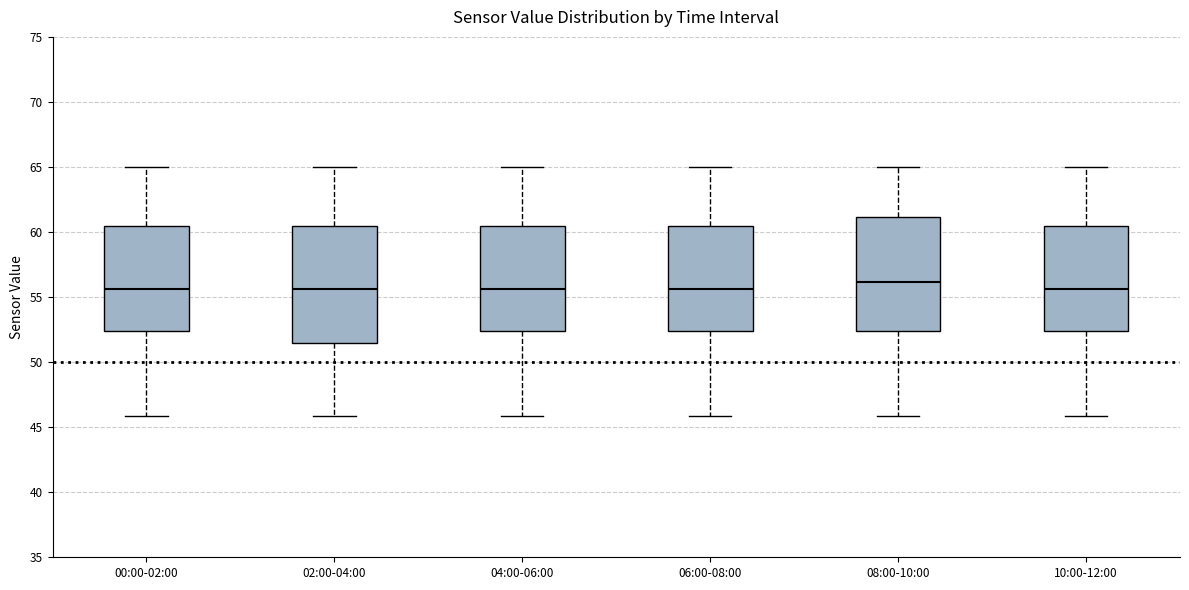

Reading left to right, read every box against the y-axis: the position of its median line, the range the box covers, and the ends of its whiskers. The values are not printed on the chart, so give them approximately, as read against the axis.

00:00-02:00: median 55.5, box 52.5 to 60.5, whiskers 46.0 to 65.0
02:00-04:00: median 55.5, box 51.5 to 60.5, whiskers 46.0 to 65.0
04:00-06:00: median 55.5, box 52.5 to 60.5, whiskers 46.0 to 65.0
06:00-08:00: median 55.5, box 52.5 to 60.5, whiskers 46.0 to 65.0
08:00-10:00: median 56.0, box 52.5 to 61.0, whiskers 46.0 to 65.0
10:00-12:00: median 55.5, box 52.5 to 60.5, whiskers 46.0 to 65.0